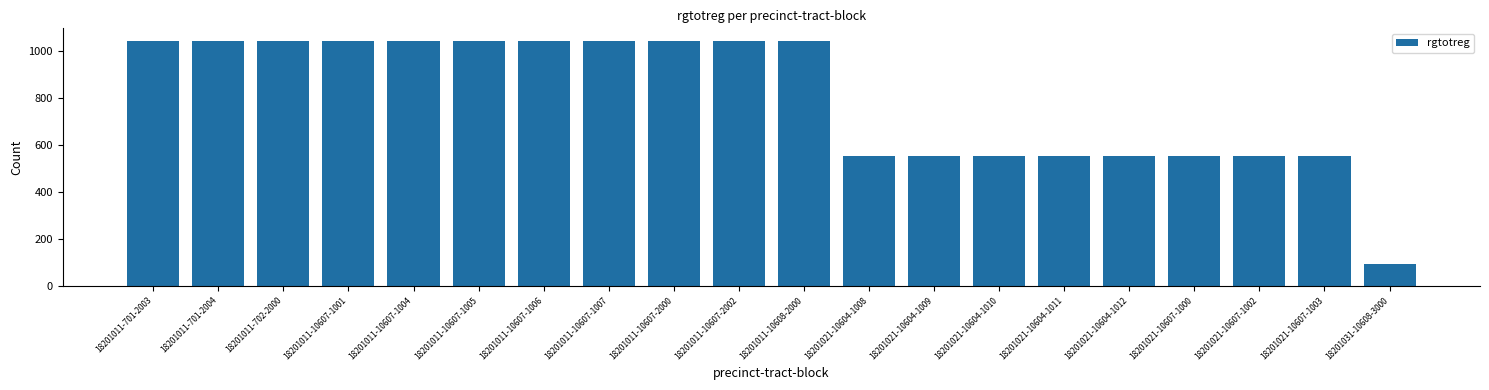

What is the difference between the second highest and second lowest values?

492